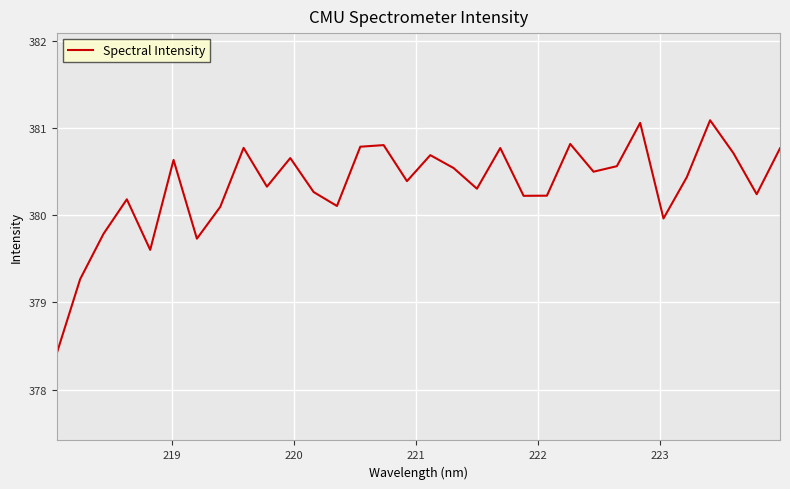

What is the difference between the maximum and minimum values?

2.7